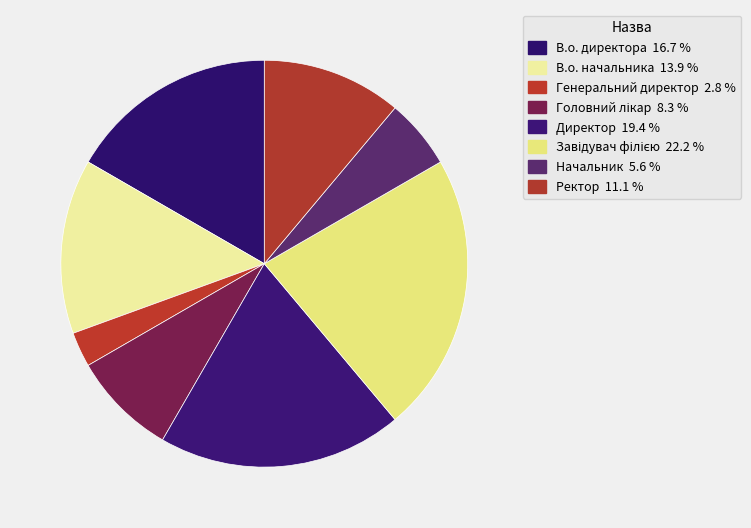

Combined, what portion of the pie is Директор and Завідувач філією?

41.7%